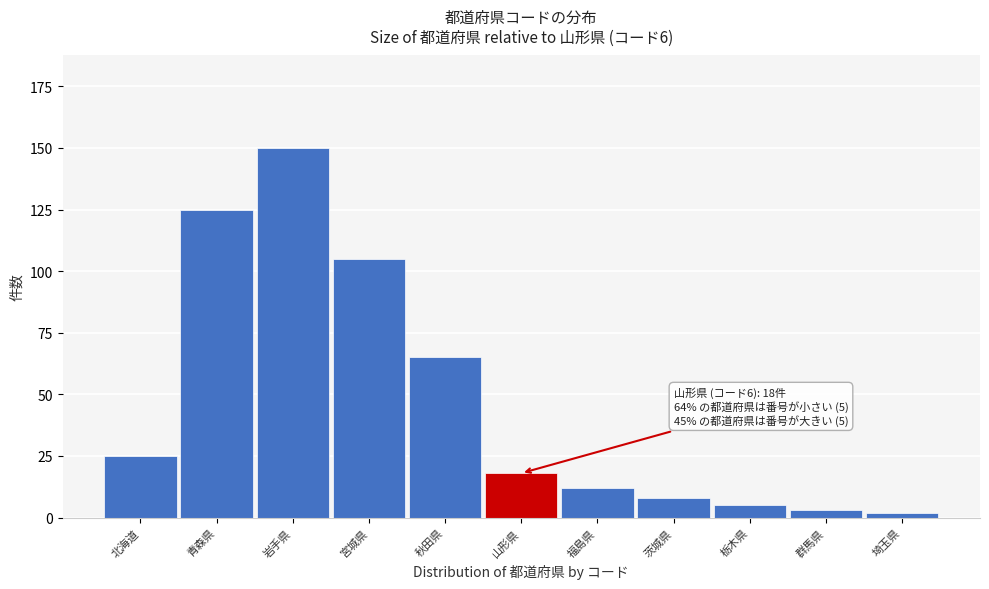

Reading left to right, what are all the values shown in this chart?

25	125	150	105	65	18	12	8	5	3	2